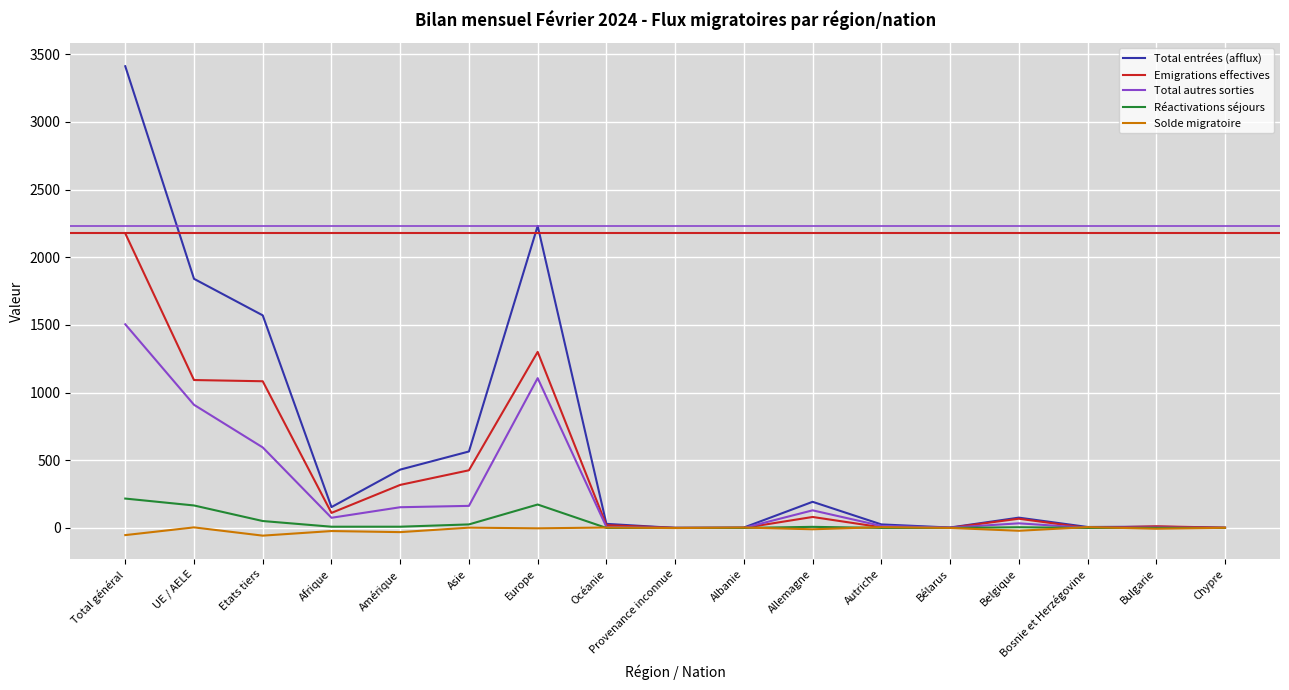

Where is Total autres sorties nearest to the value 752?

Etats tiers